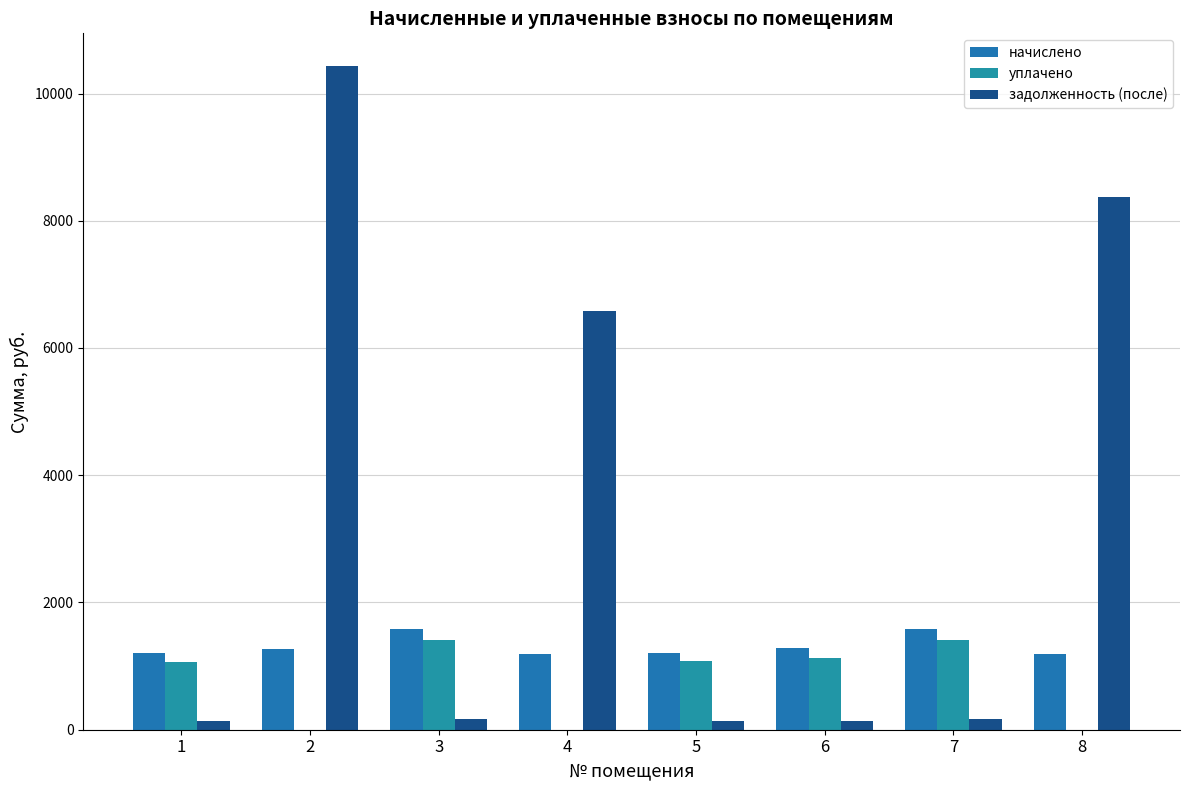

The value of уплачено at 5 is 1077.6. True or false?

True